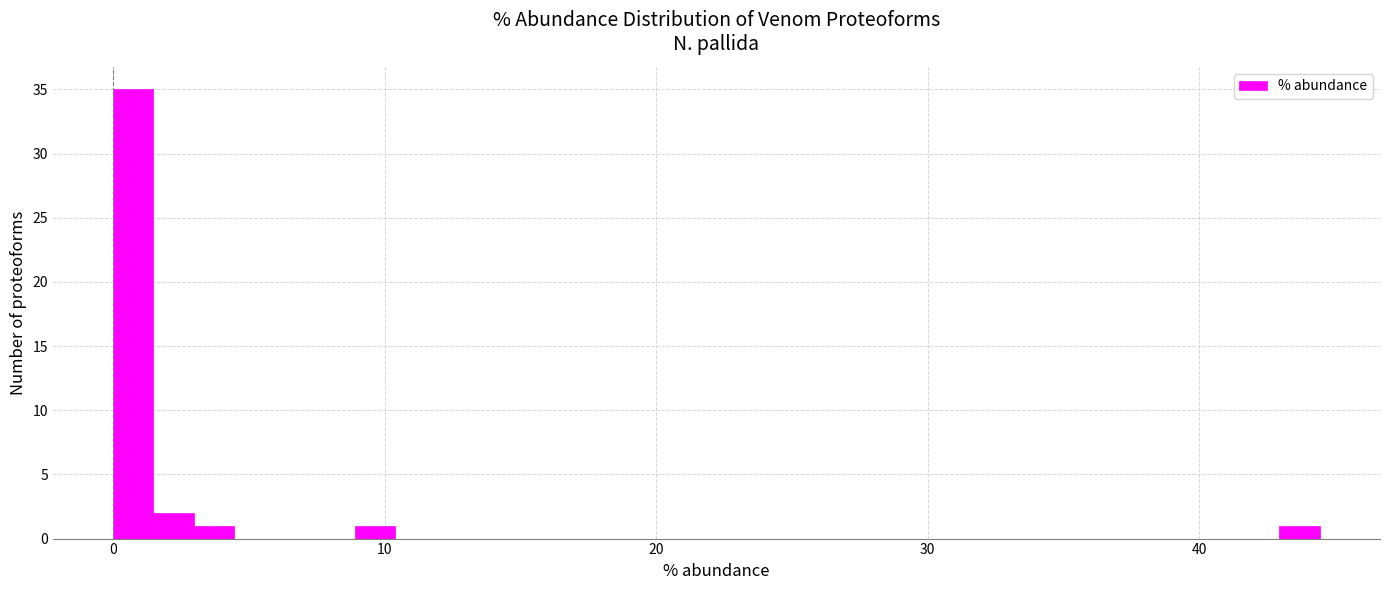

Read against the x-axis, roughly where is the centre of the tallest bar?

1